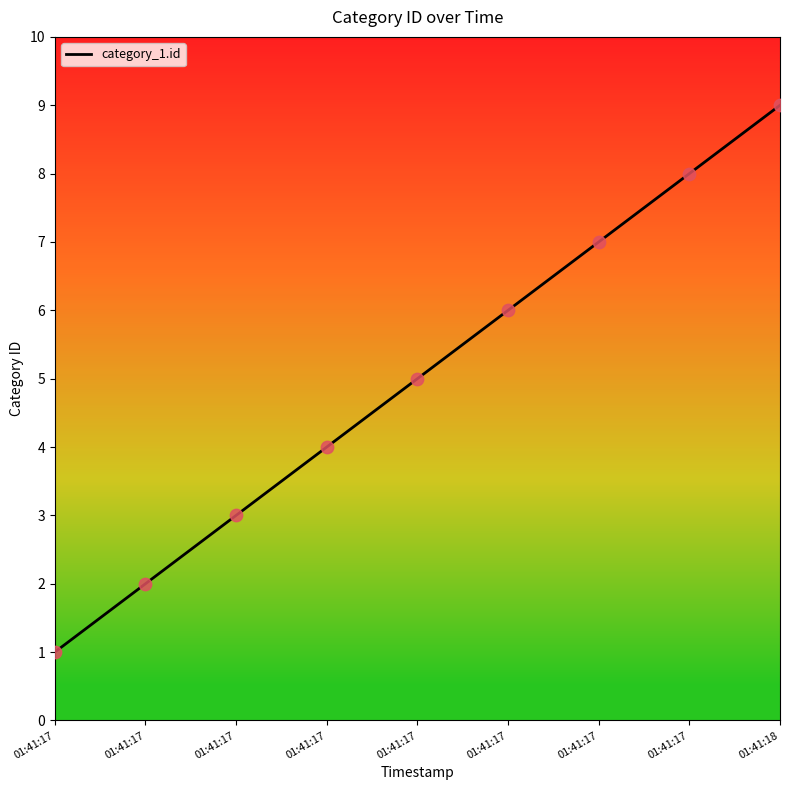

Between 01:41:17 and 01:41:18, which is larger?

01:41:18